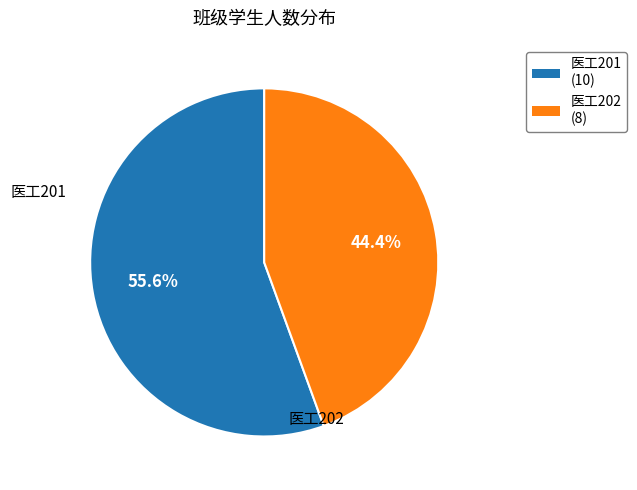

Which has a higher value, 医工202 or 医工201?

医工201